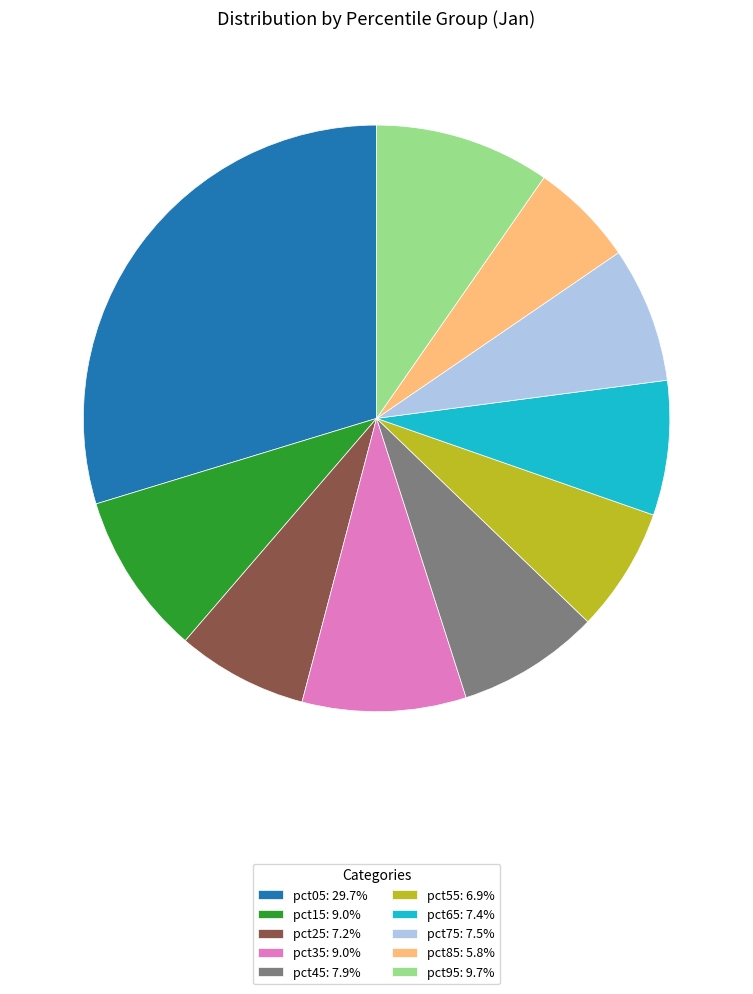

True or false: pct15 accounts for 9% of the total.

True